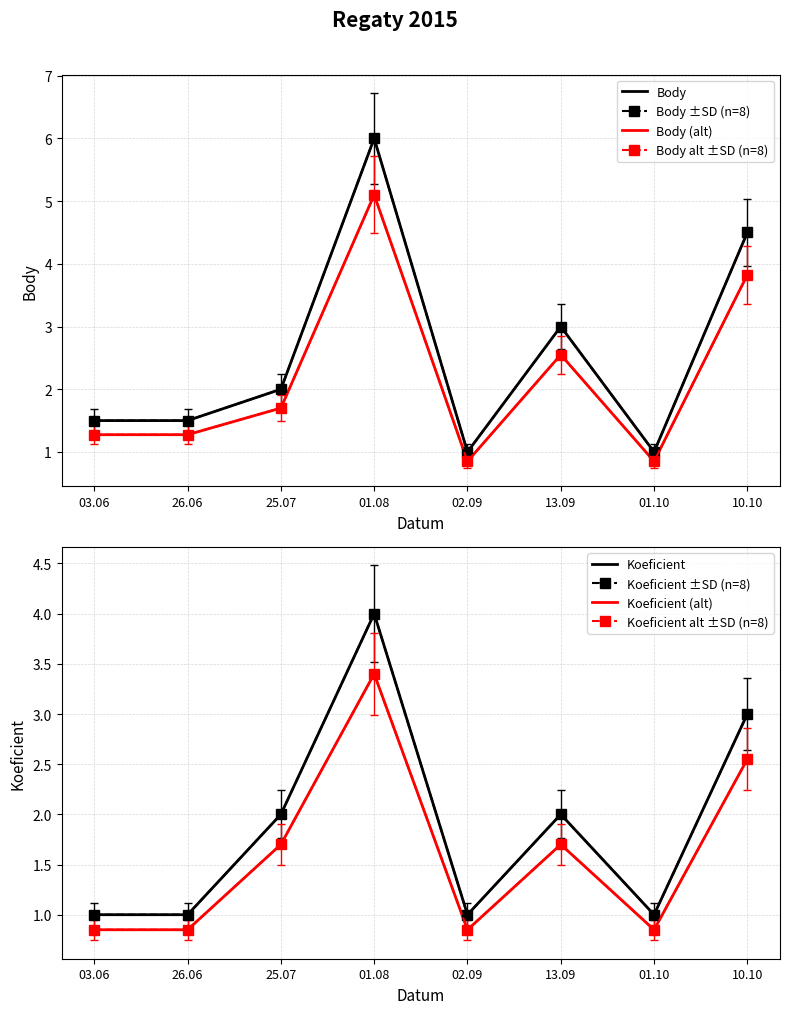

How many data points in Koeficient are above 2?

2